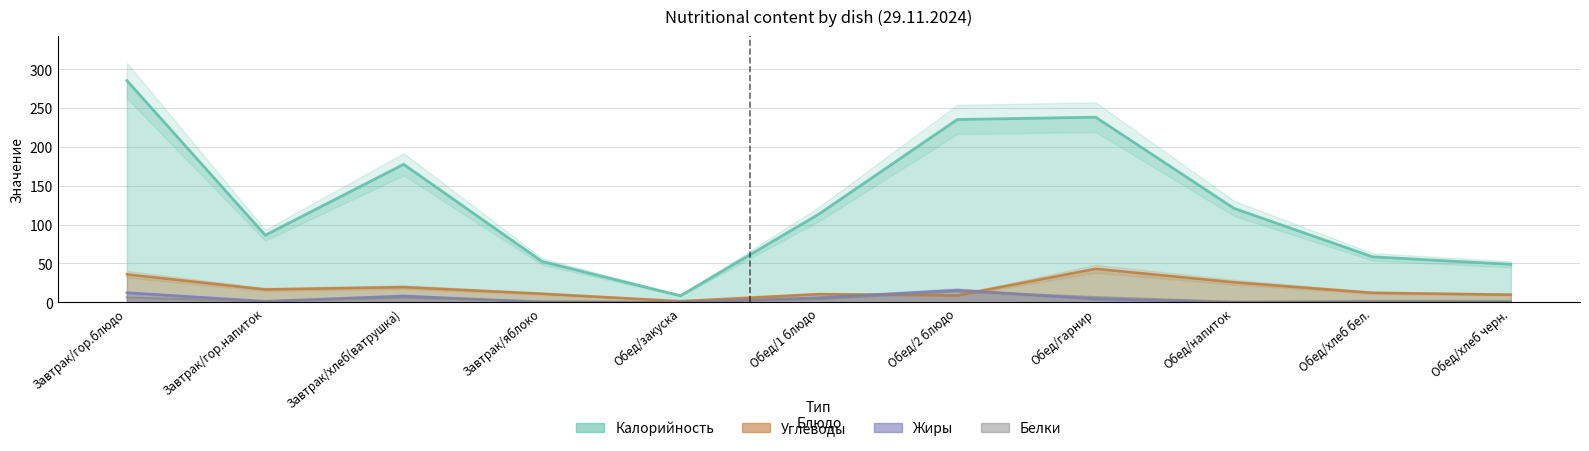

Which series changed the most between Обед/1 блюдо and Обед/гарнир?

Калорийность